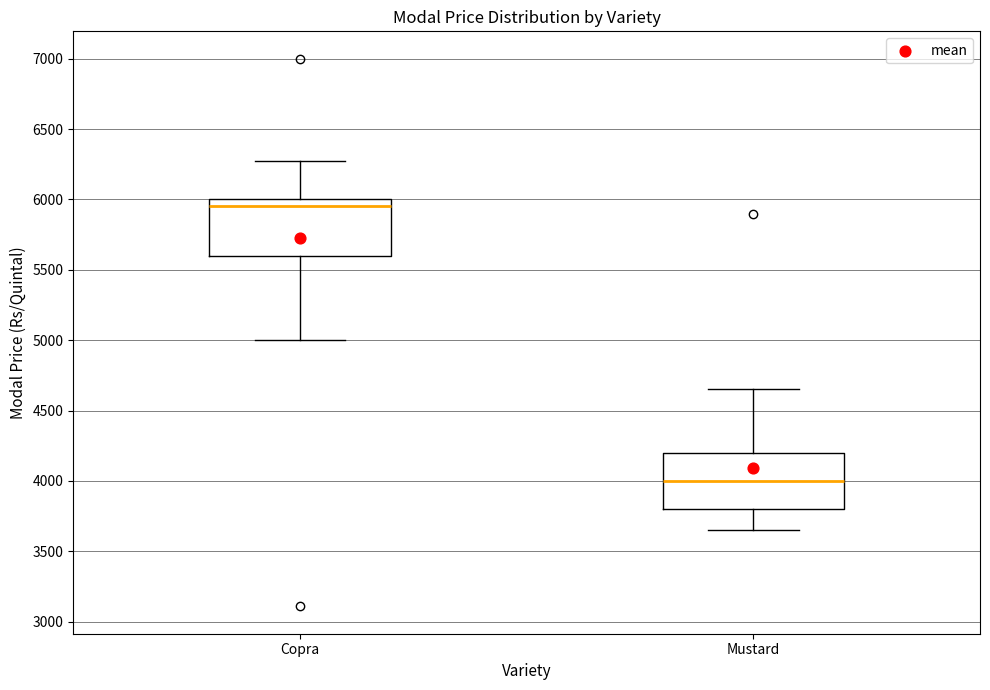

Reading left to right, transcribe this box plot: for each box, give where its median line is, the range the box spans, and where its two whiskers end, as read against the y-axis. The values are not printed on the chart, so give them approximately, as read against the axis.

Copra: median 5950, box 5600 to 6000, whiskers 5000 to 6250
Mustard: median 4000, box 3800 to 4200, whiskers 3650 to 4650